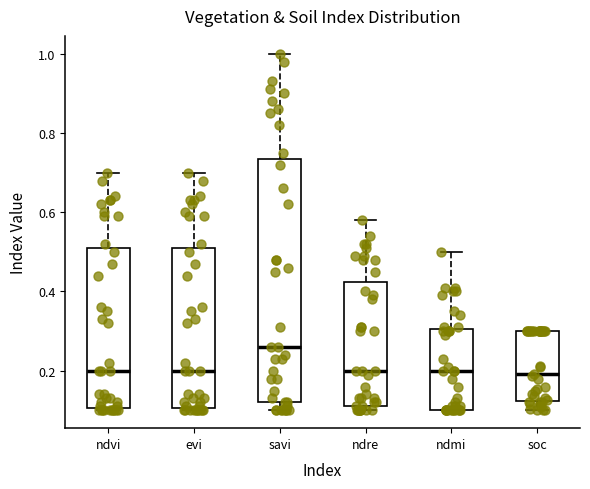

Reading left to right, read every box against the y-axis: the position of its median line, the range the box covers, and the ends of its whiskers. The values are not printed on the chart, so give them approximately, as read against the axis.

ndvi: median 0.20, box 0.10 to 0.52, whiskers 0.10 to 0.70
evi: median 0.20, box 0.10 to 0.52, whiskers 0.10 to 0.70
savi: median 0.26, box 0.12 to 0.74, whiskers 0.10 to 1.00
ndre: median 0.20, box 0.12 to 0.42, whiskers 0.10 to 0.58
ndmi: median 0.20, box 0.10 to 0.30, whiskers 0.10 to 0.50
soc: median 0.20, box 0.12 to 0.30, whiskers 0.10 to 0.30